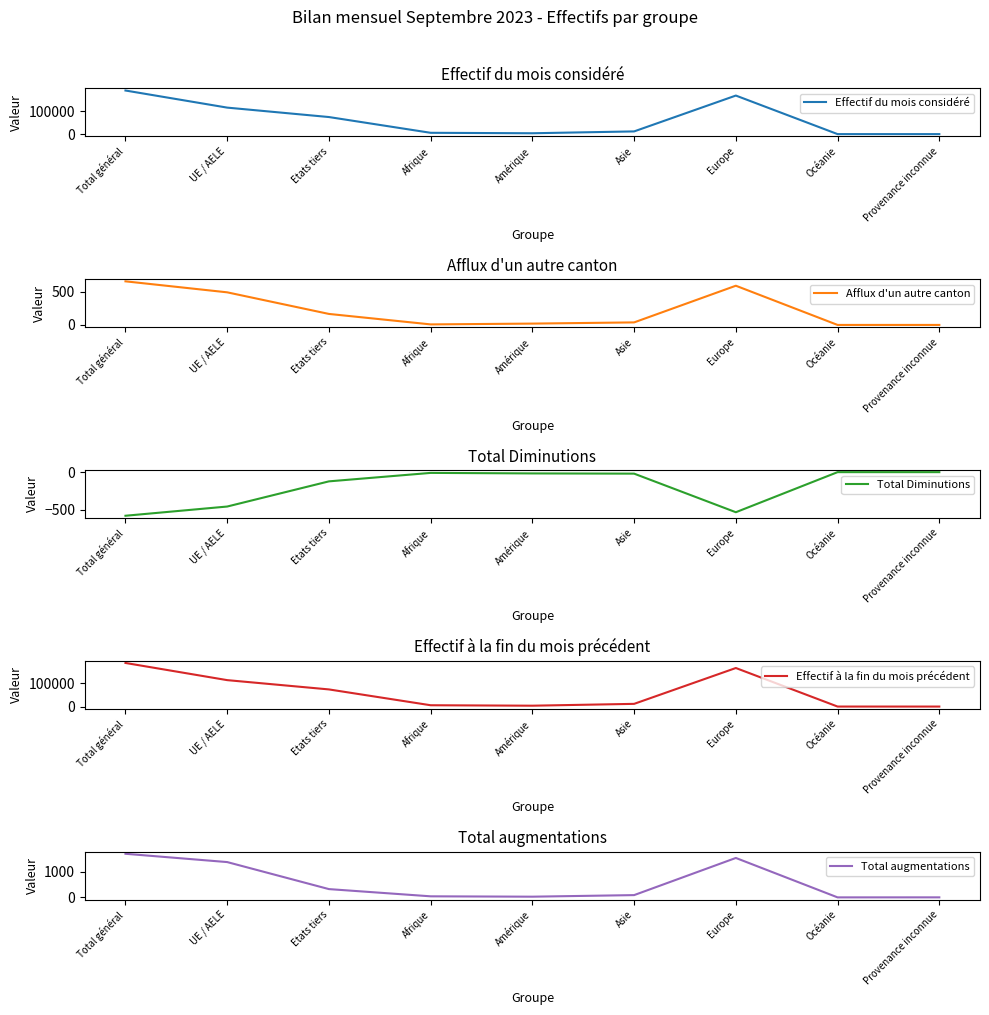

Reading right to left, extract all data points from this chart.

Effectif du mois considéré: 138	173	167357	11868	3870	5826	74172	115060	189232
Afflux d'un autre canton: 0	0	588	38	20	8	165	489	654
Total Diminutions: 0	0	-535	-20	-17	-10	-123	-459	-582
Effectif à la fin du mois précédent: 136	172	166076	11778	3855	5792	73912	113897	187809
Total augmentations: 2	1	1530	89	28	42	322	1370	1692